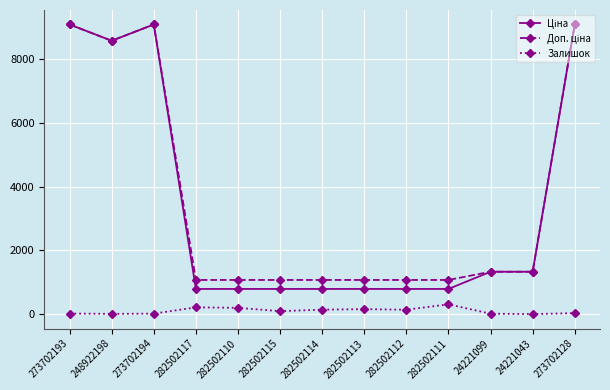

Is it true that Залишок equals 140.0 at 282502112?

True